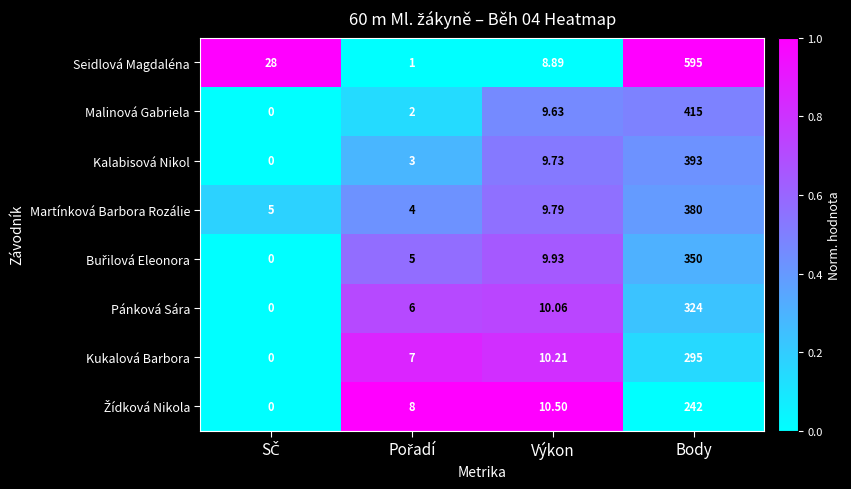

At which category is the sum across all series the highest?

Body